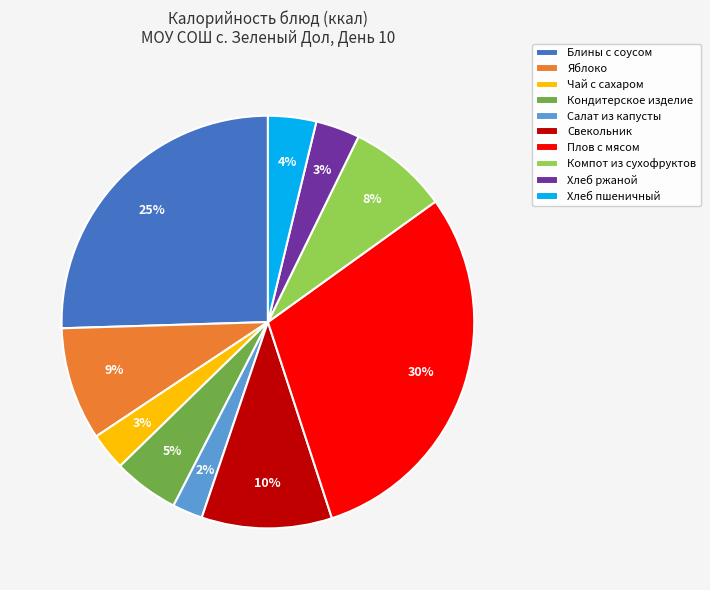

How many slices are in this pie chart?

10